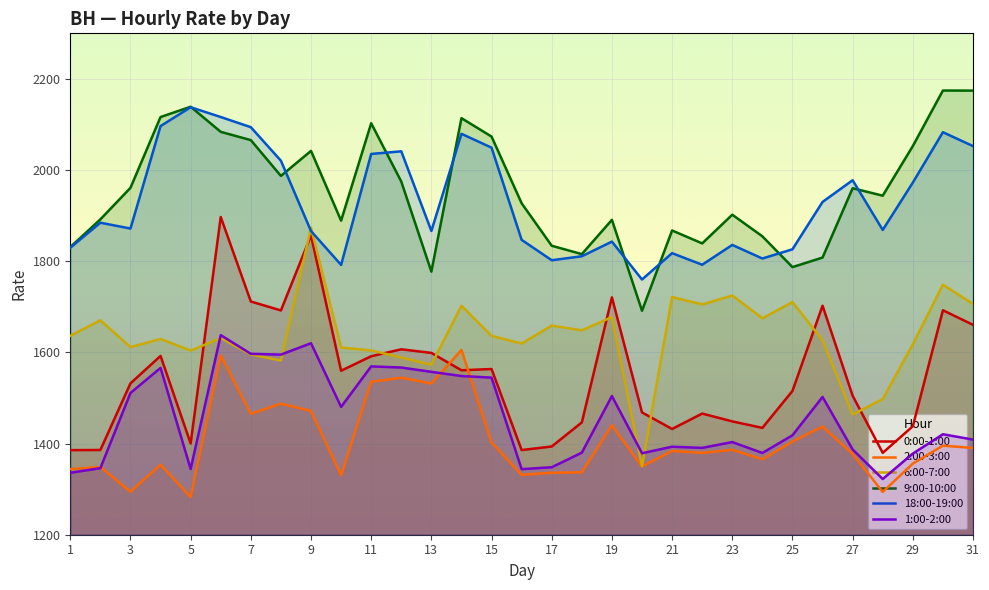

Is it true that 18:00-19:00 equals 2096.5 at 4?

True